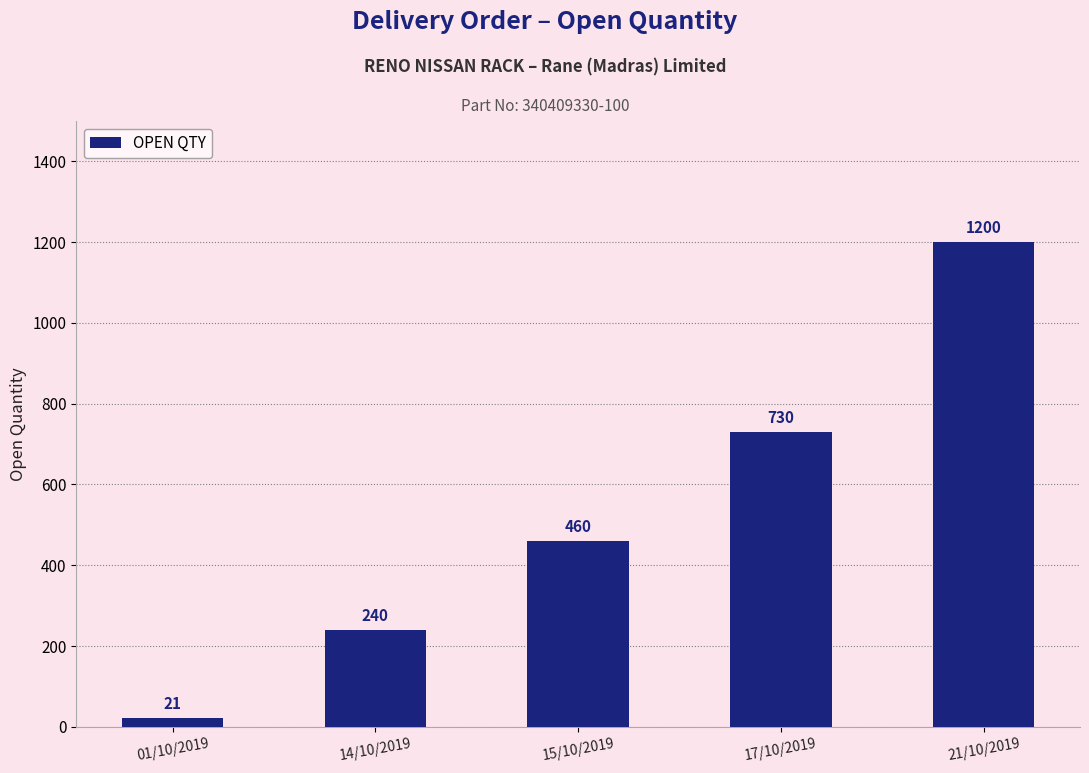

The value at 14/10/2019 is 240. True or false?

True